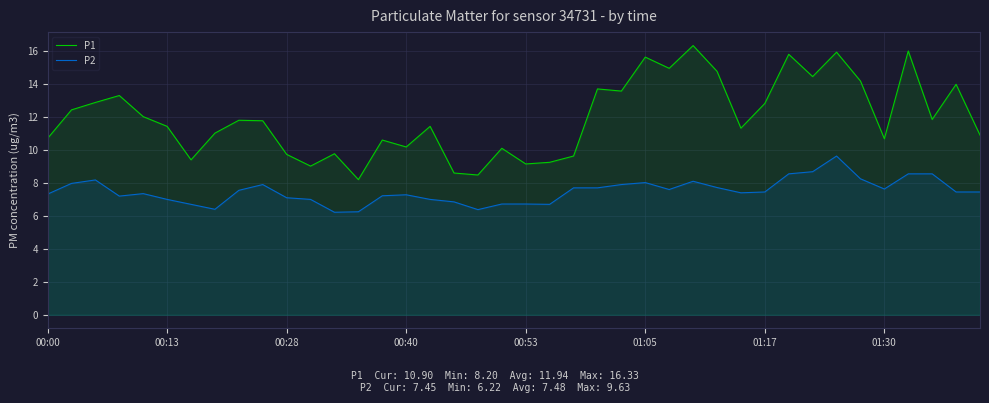

Which series has the largest total across all categories?

P1